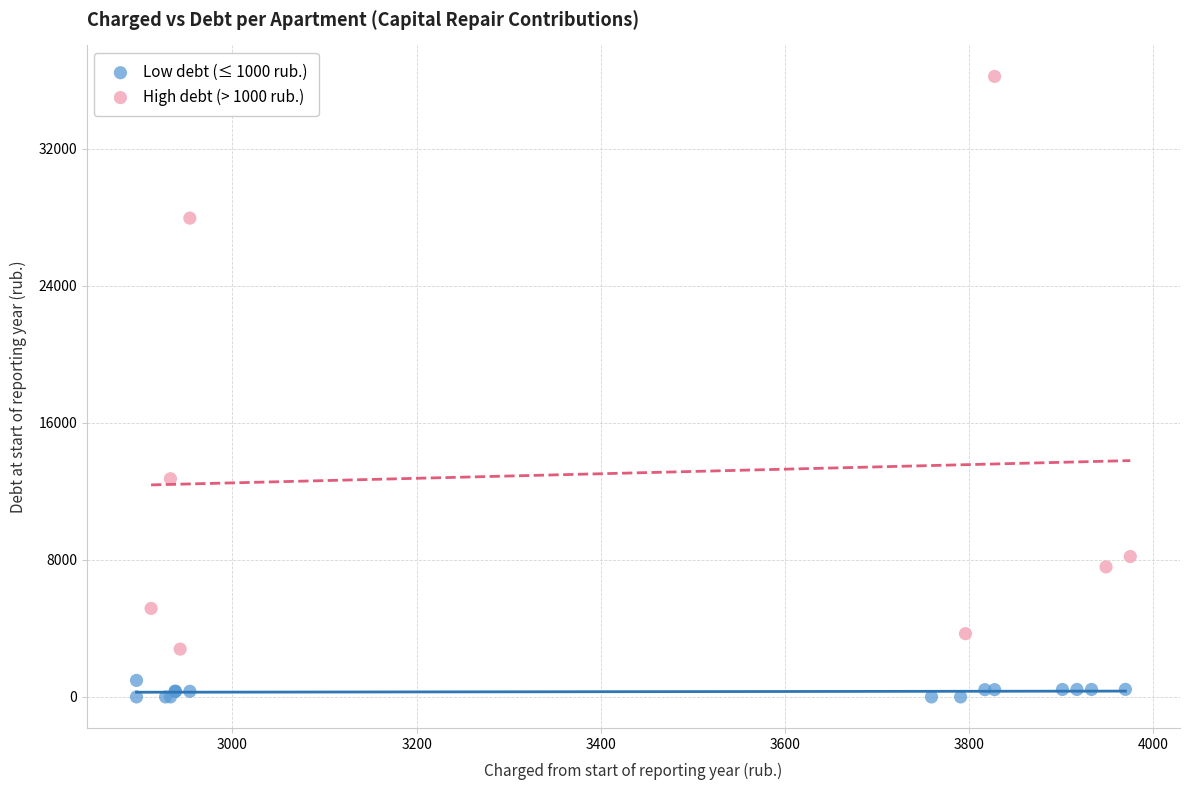

Which series has the largest Y range (max minus min)?

High debt (> 1000 rub.)